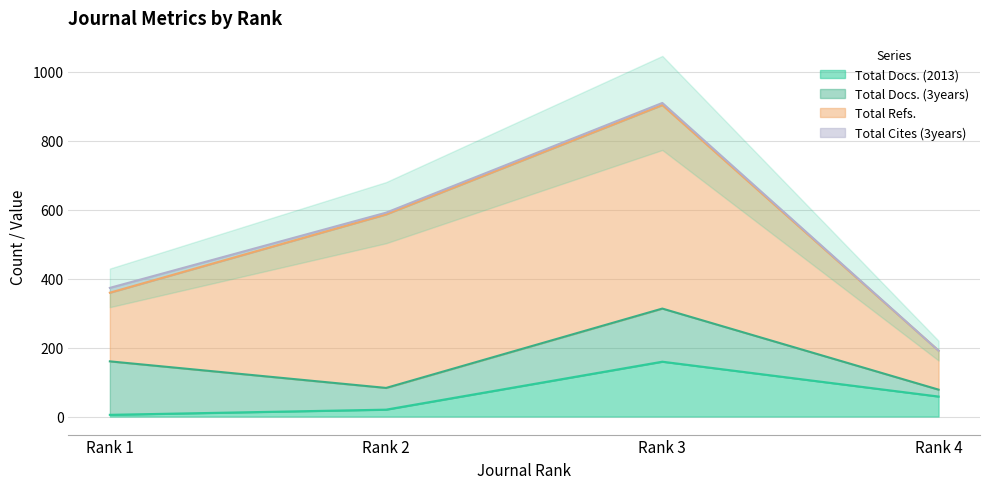

Which series has the widest spread of values?

Total Refs.